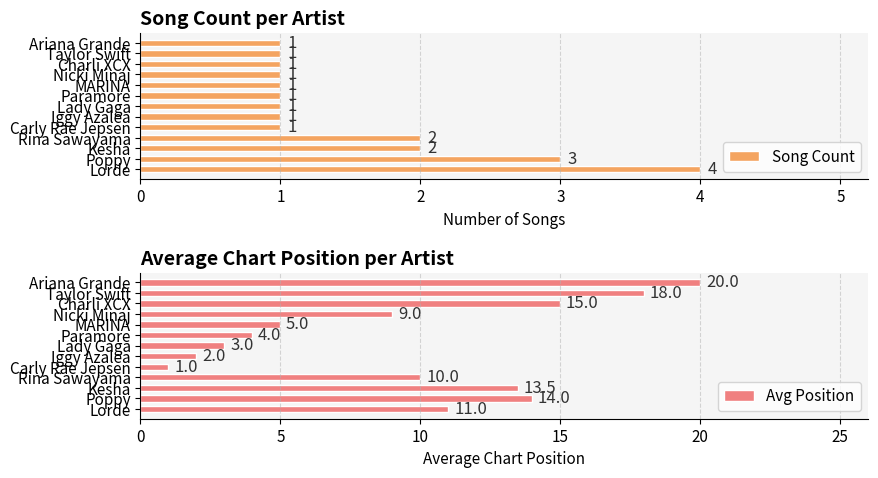

What is the sum of all Avg Position values?

125.5